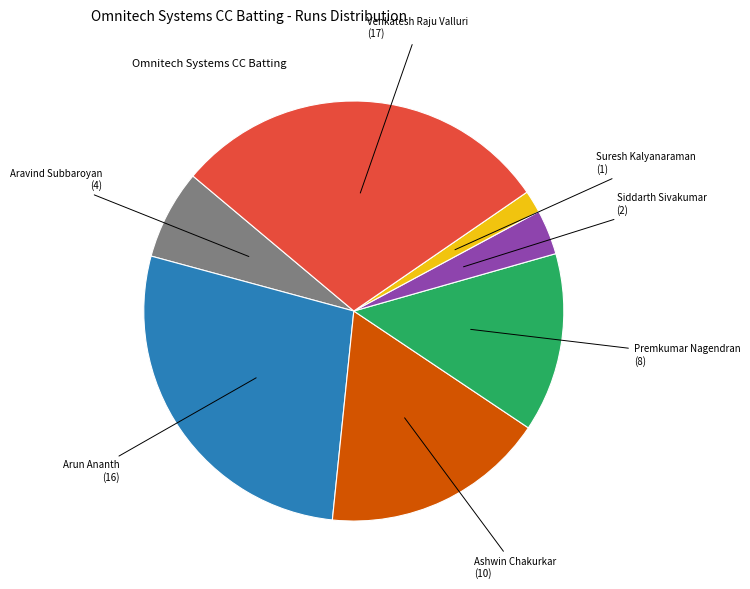

Is there a majority slice in this chart?

No